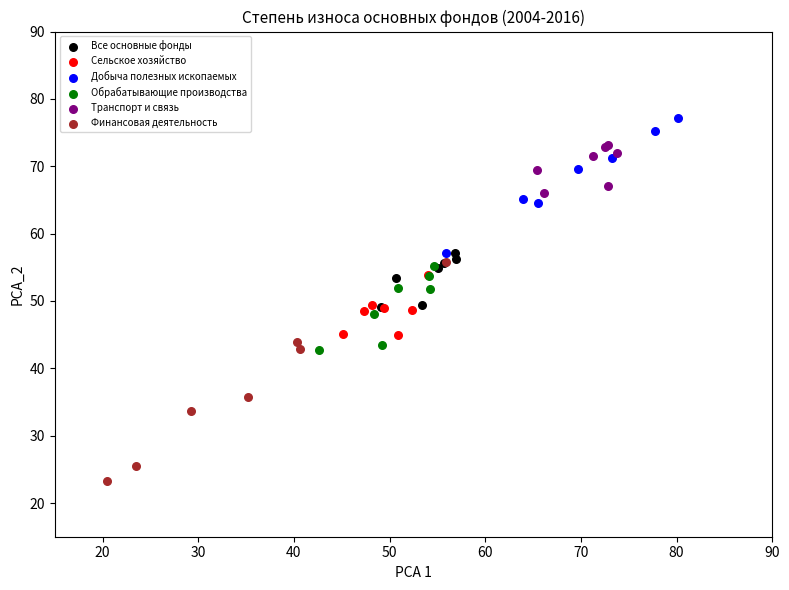

Which series has the widest spread of Y values?

Финансовая деятельность